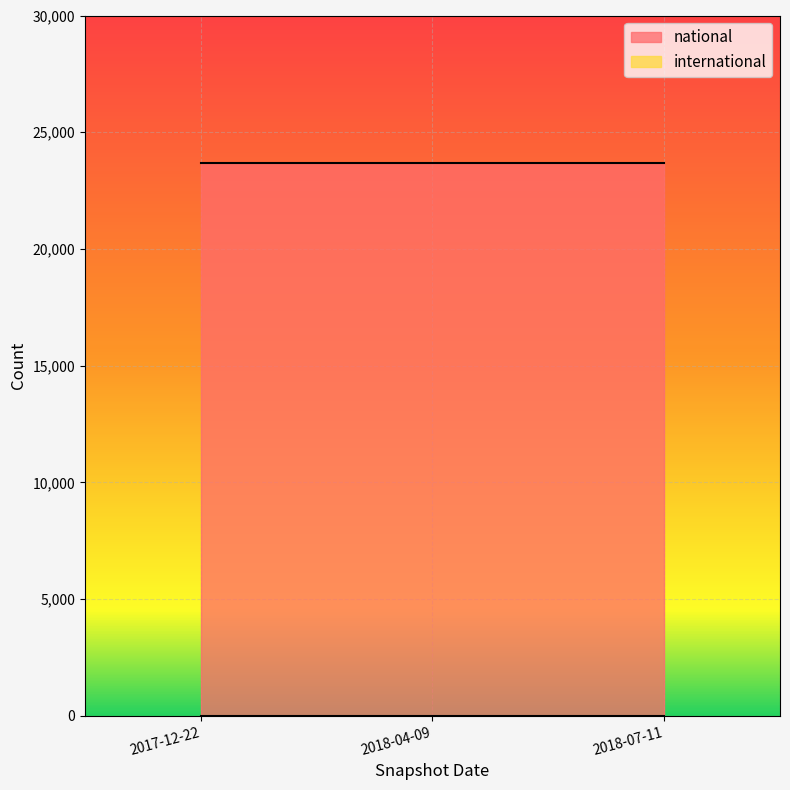

What are all the series names shown in the legend?

national, international